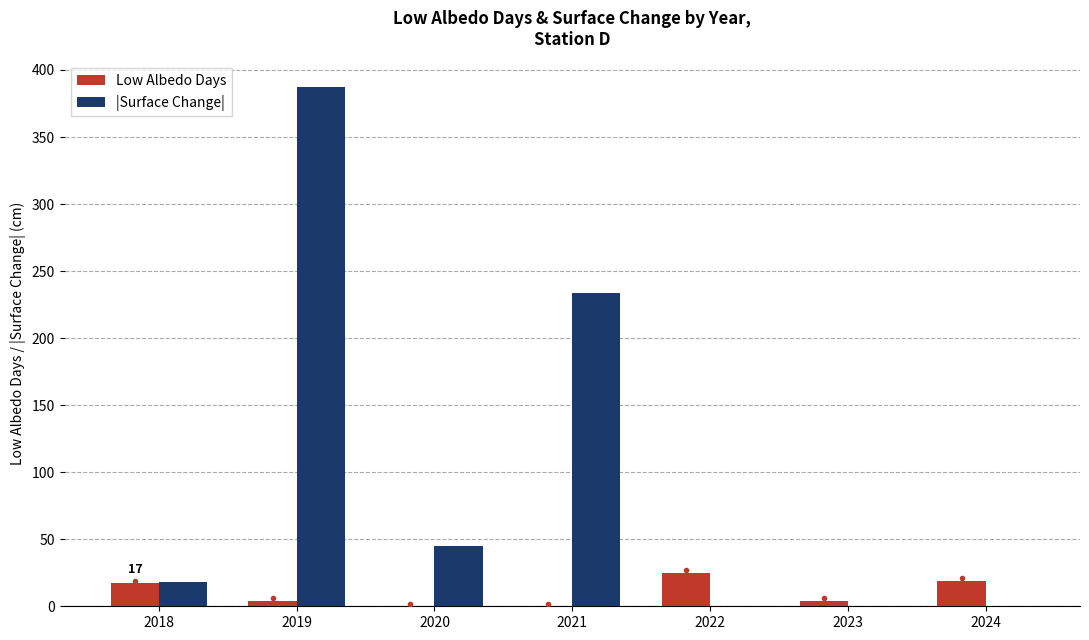

What is the maximum value for |Surface Change|?

387